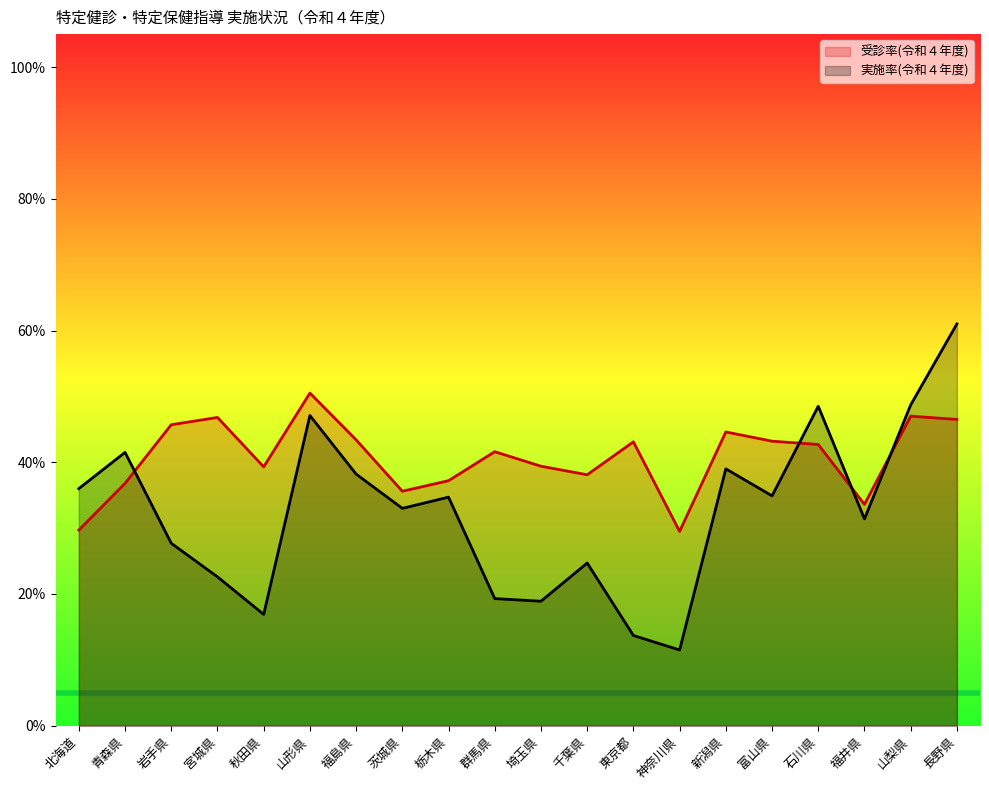

What is the label of the 19th point from the right?

青森県